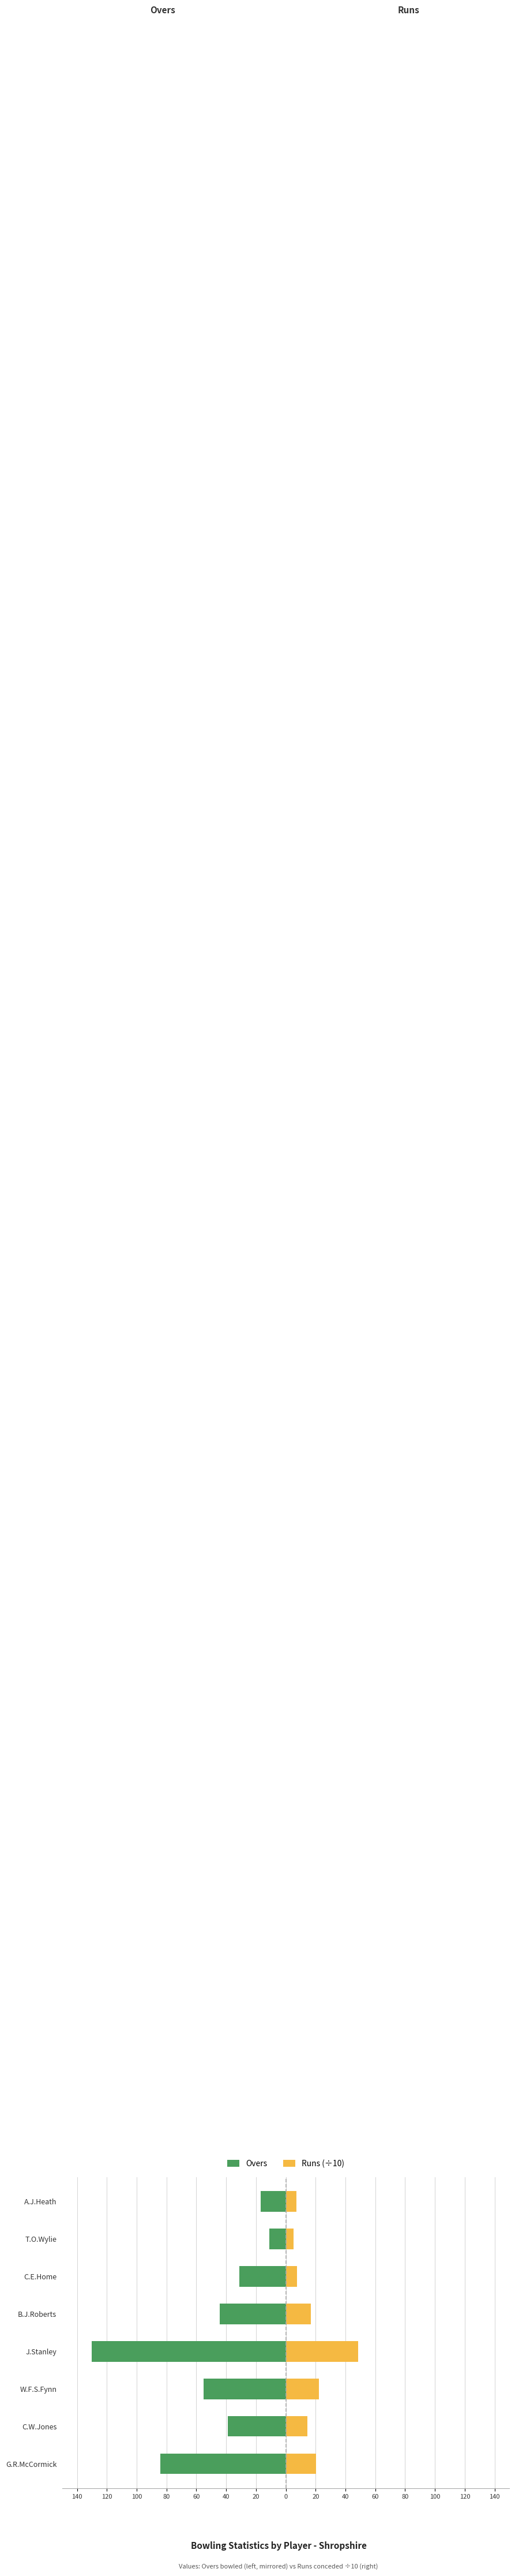

True or false: Overs has a value of -13.2 at C.W.Jones.

False